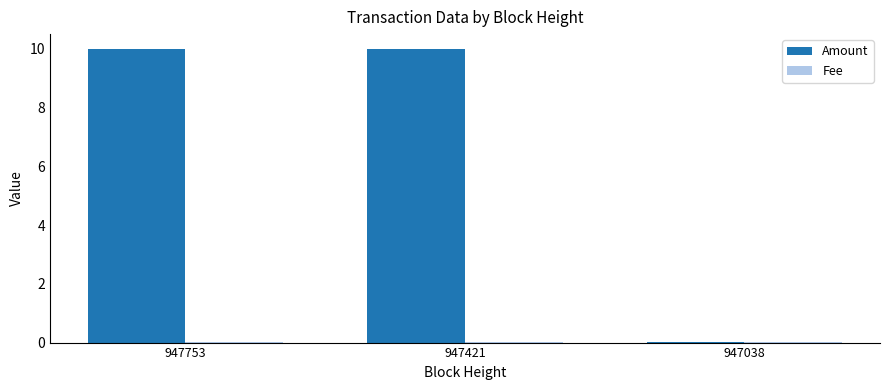

What is the greatest value displayed?

10.0